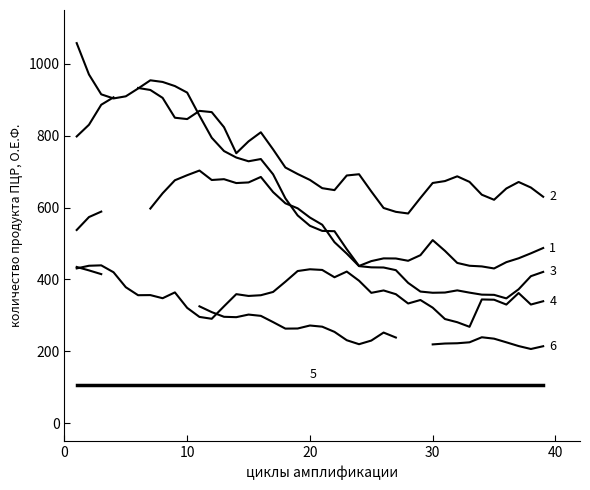

What is the greatest value displayed?

1057.8